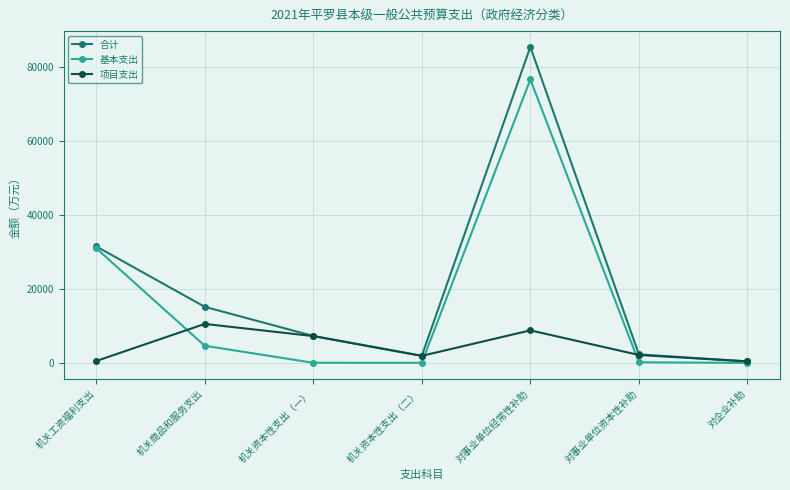

At which label is 合计 closest to 42922?

机关工资福利支出